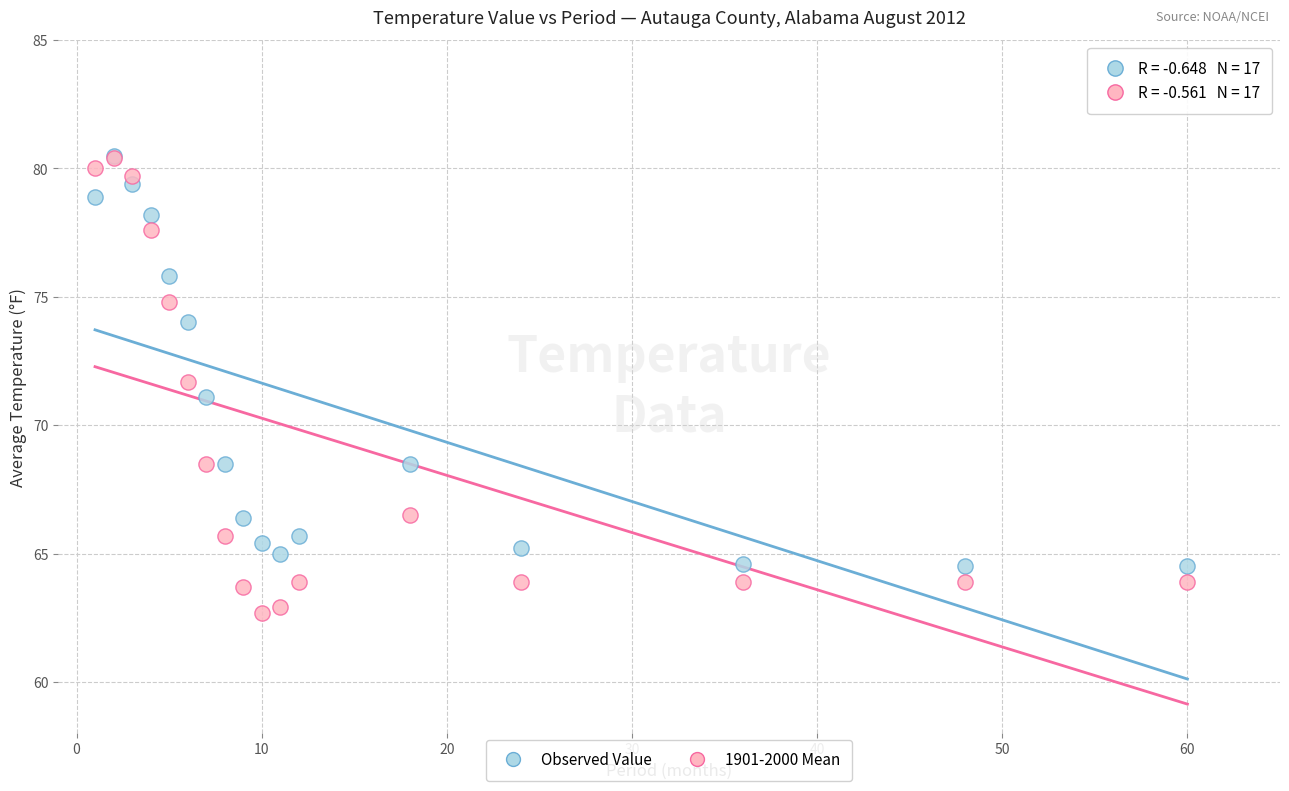

In the Observed Value series, what Y value is closest to 72?

71.1